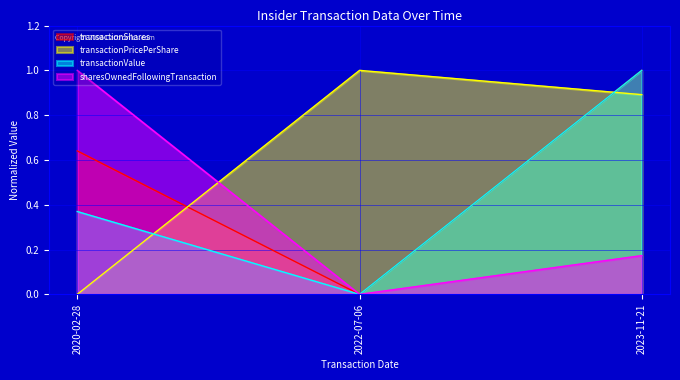

What is the average value of the transactionPricePerShare series?

0.6